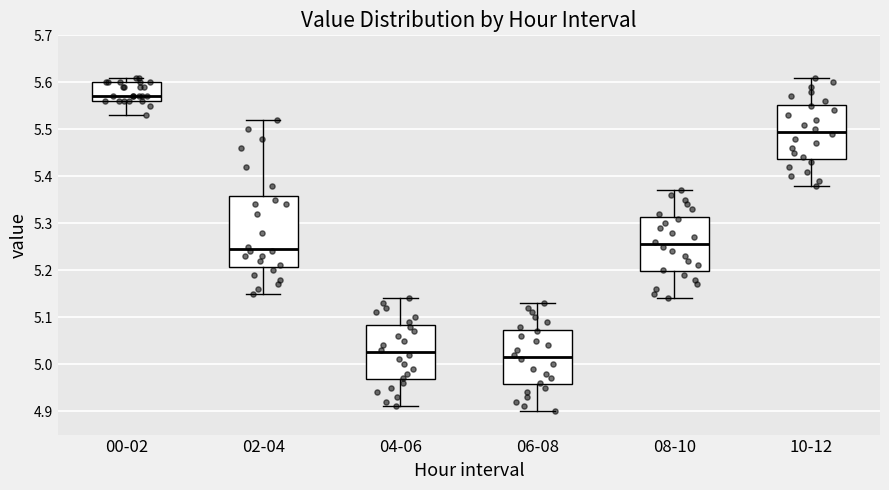

Where does the median line of the box for 10-12 sit on the y-axis? The values are not printed on the chart, so give them approximately, as read against the axis.

5.50